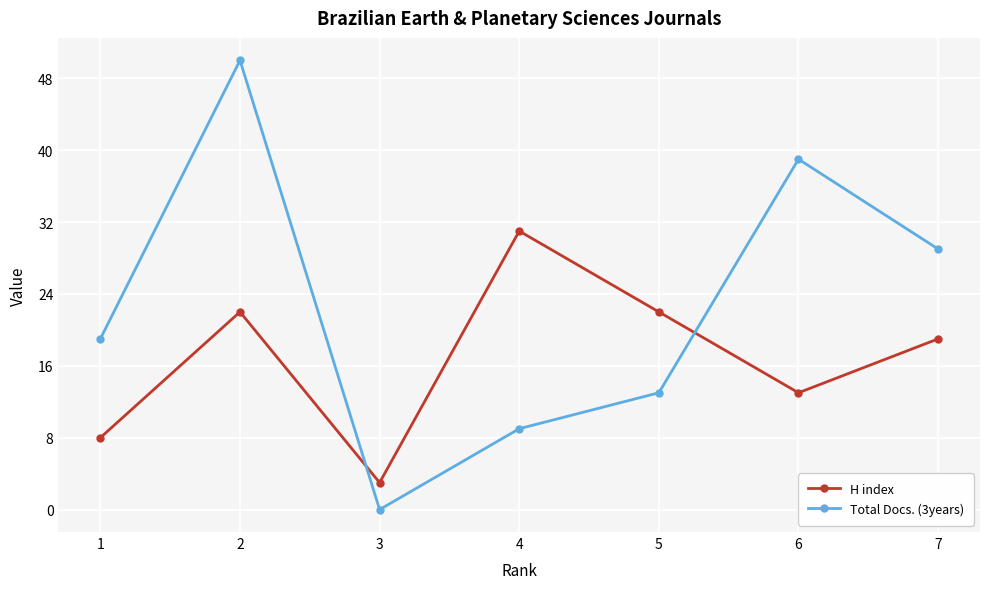

True or false: H index and Total Docs. (3years) intersect in this chart.

True